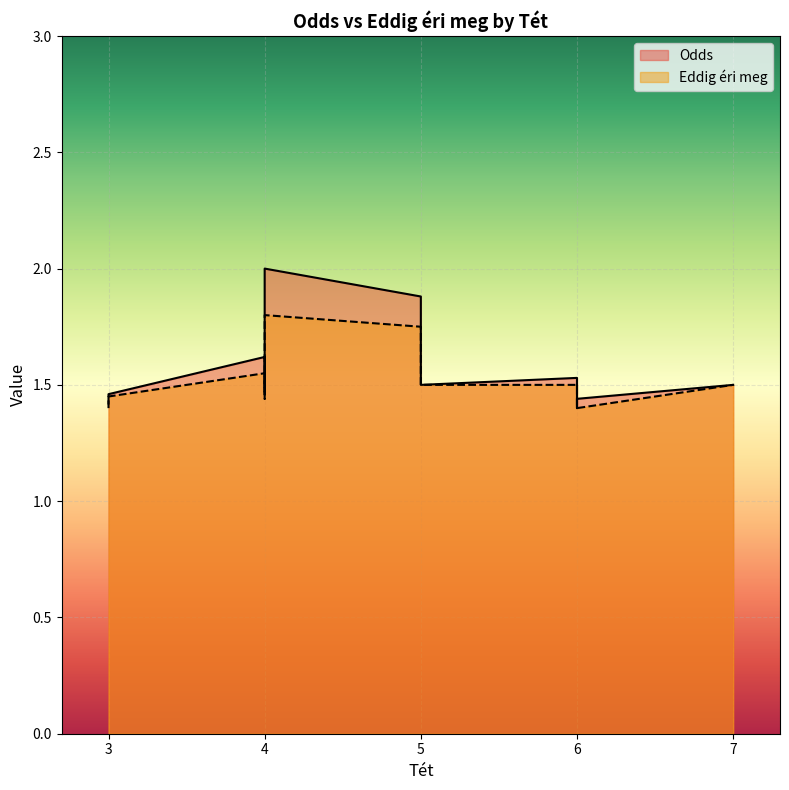

True or false: Eddig éri meg and Odds intersect in this chart.

False